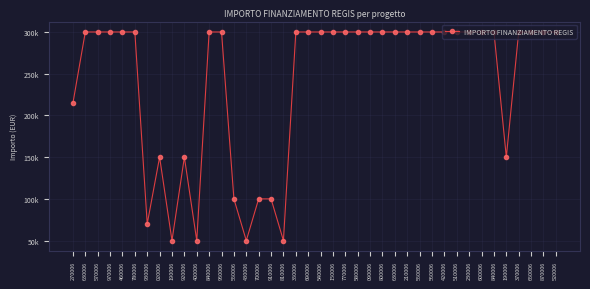

Does the chart have visible grid lines?

Yes